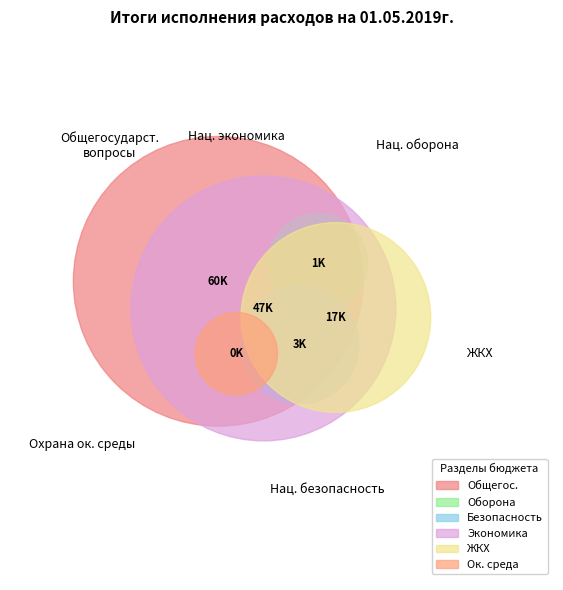

Is it true that Жилищно-коммунальное хозяйство is 7% of the pie?

False